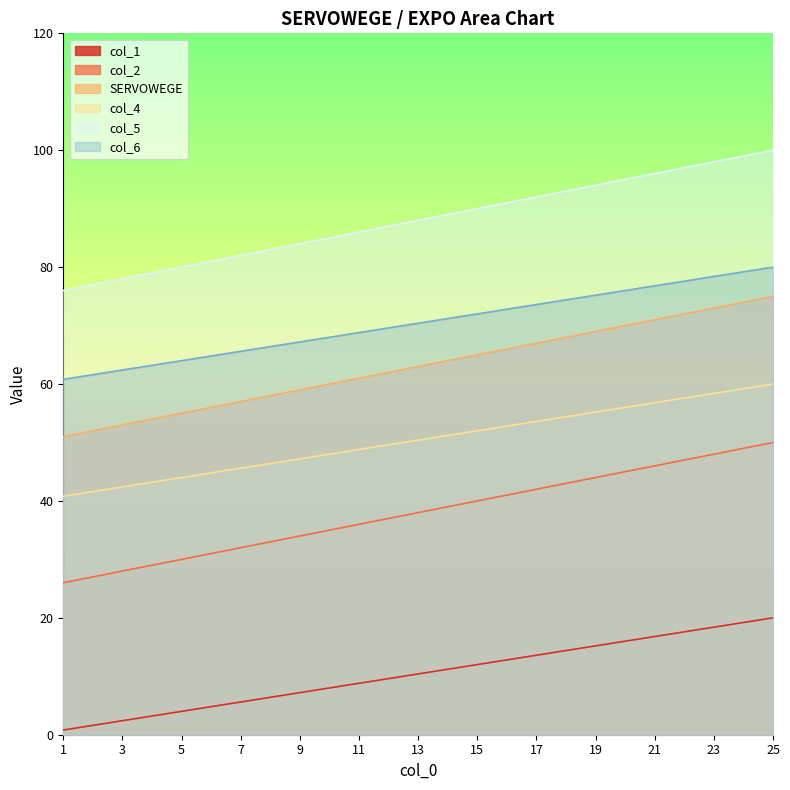

List the series in order of their peak value, lowest first.

col_1, col_2, col_4, SERVOWEGE, col_6, col_5